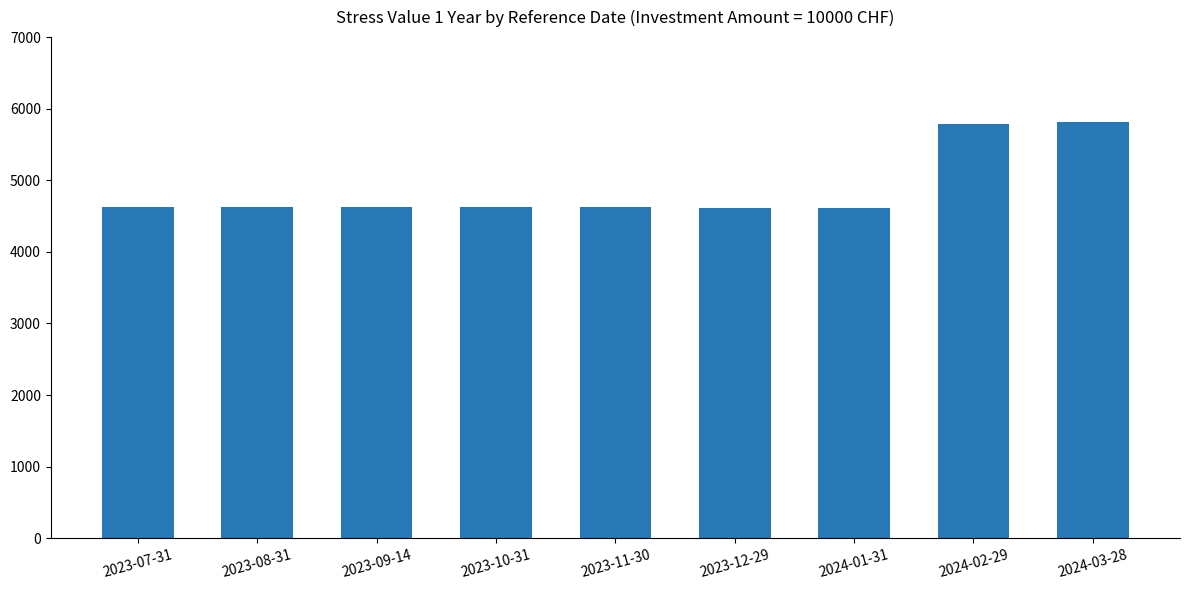

True or false: the data shows 3013 at 2024-03-28.

False